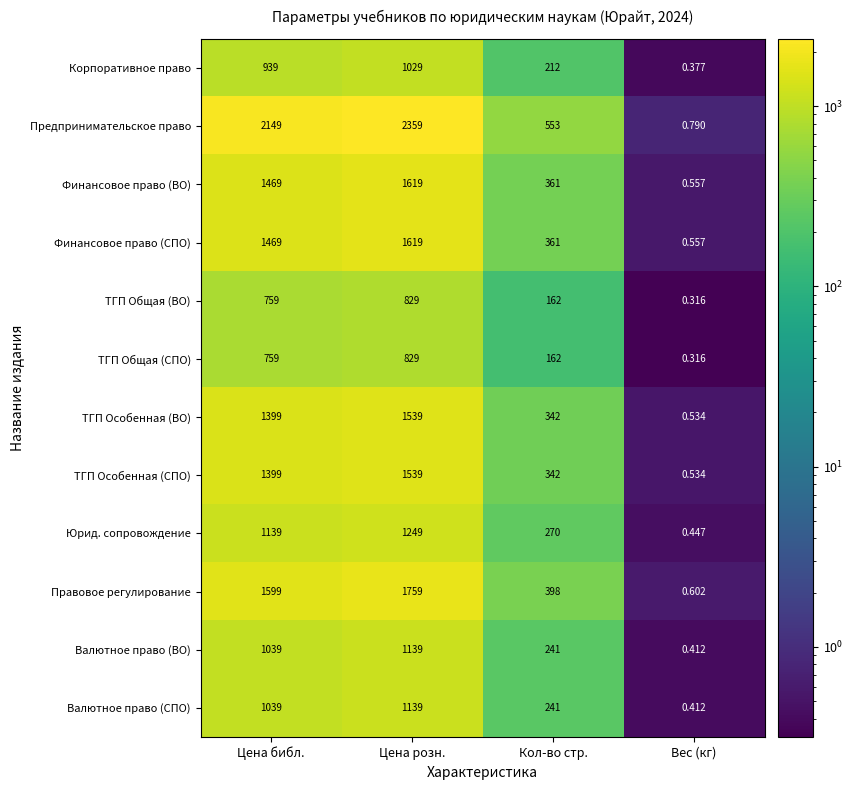

Which label corresponds to the smallest value in the chart?

Вес (кг)